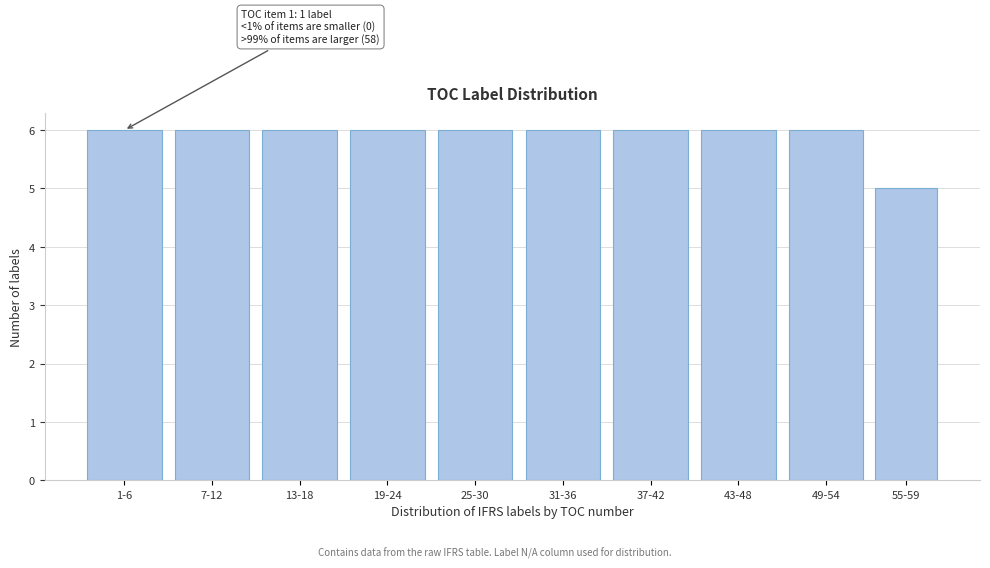

Reading left to right, extract all data points from this chart.

6	6	6	6	6	6	6	6	6	5